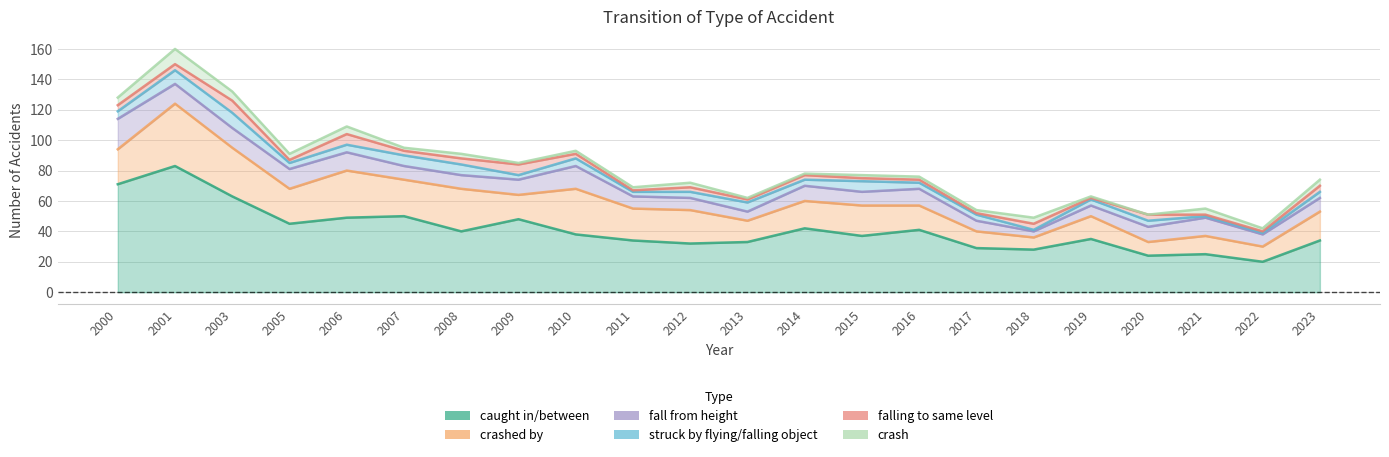

True or false: crash and crashed by cross at least once.

False